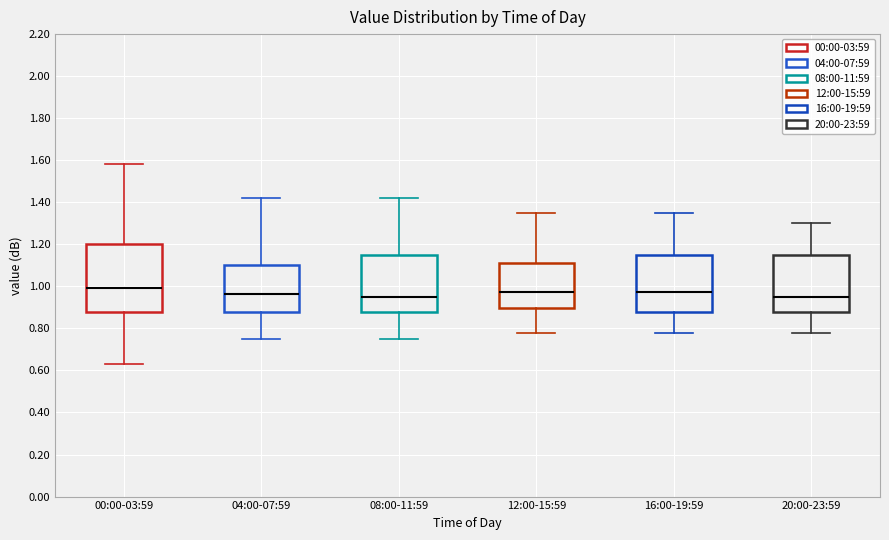

Comparing the boxes themselves (not the whiskers), which one is the tallest?

00:00-03:59